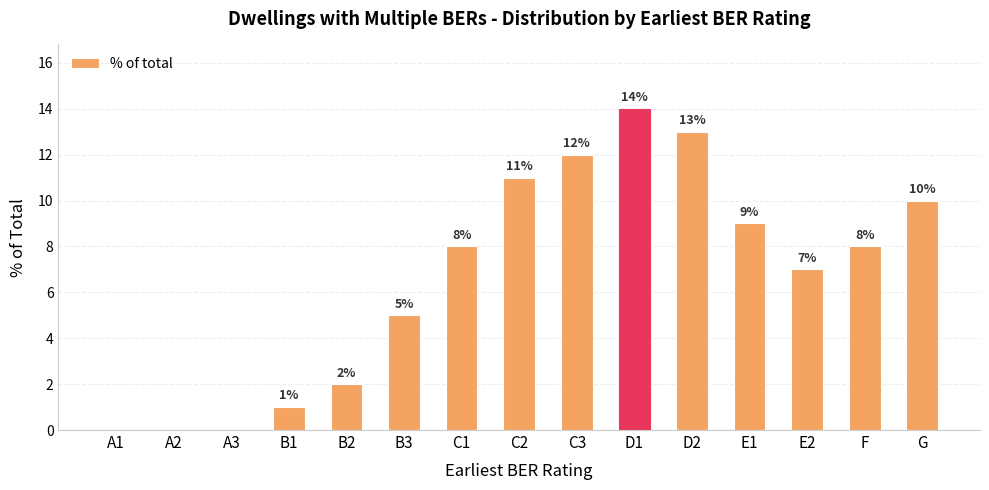

Count the number of categories in the chart.

15